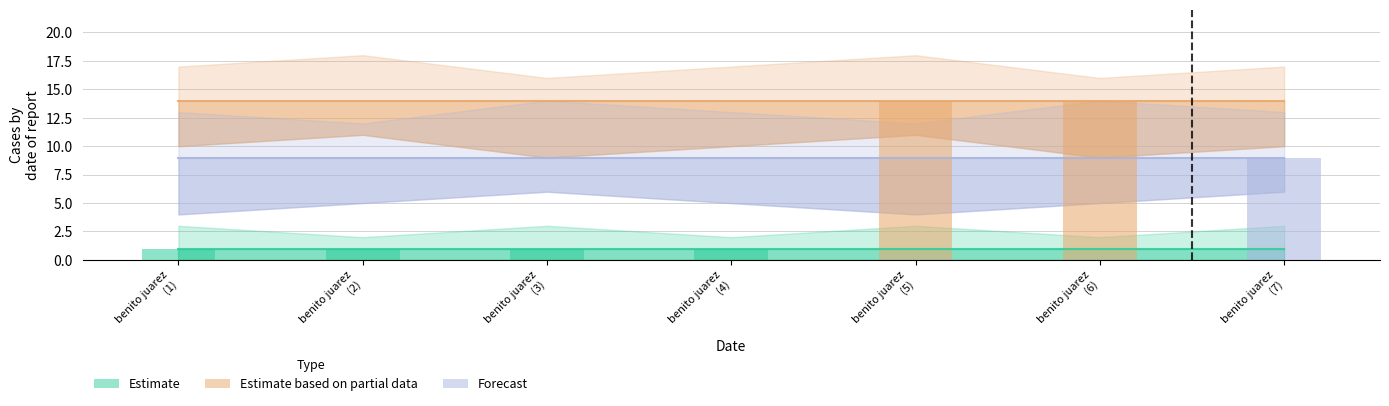

What are all the series names shown in the legend?

Estimate, Estimate based on partial data, Forecast